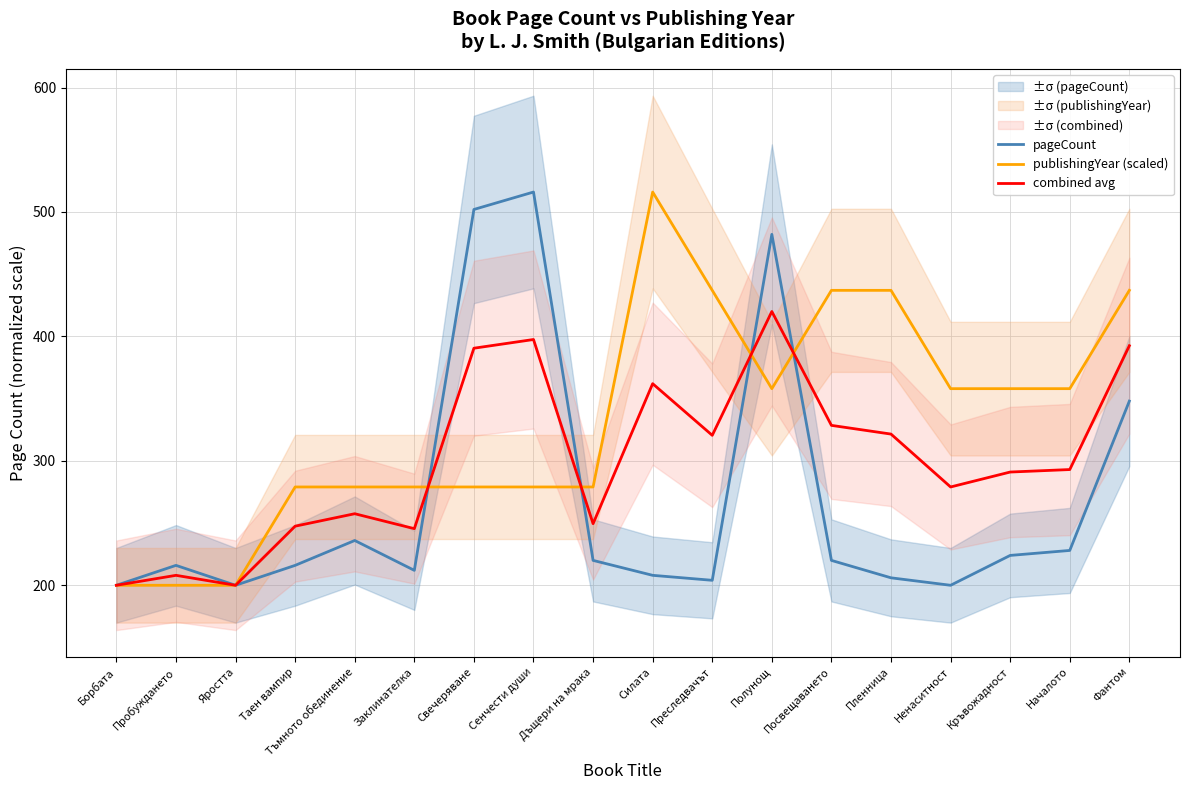

Is this an area chart (filled region under the line)?

No